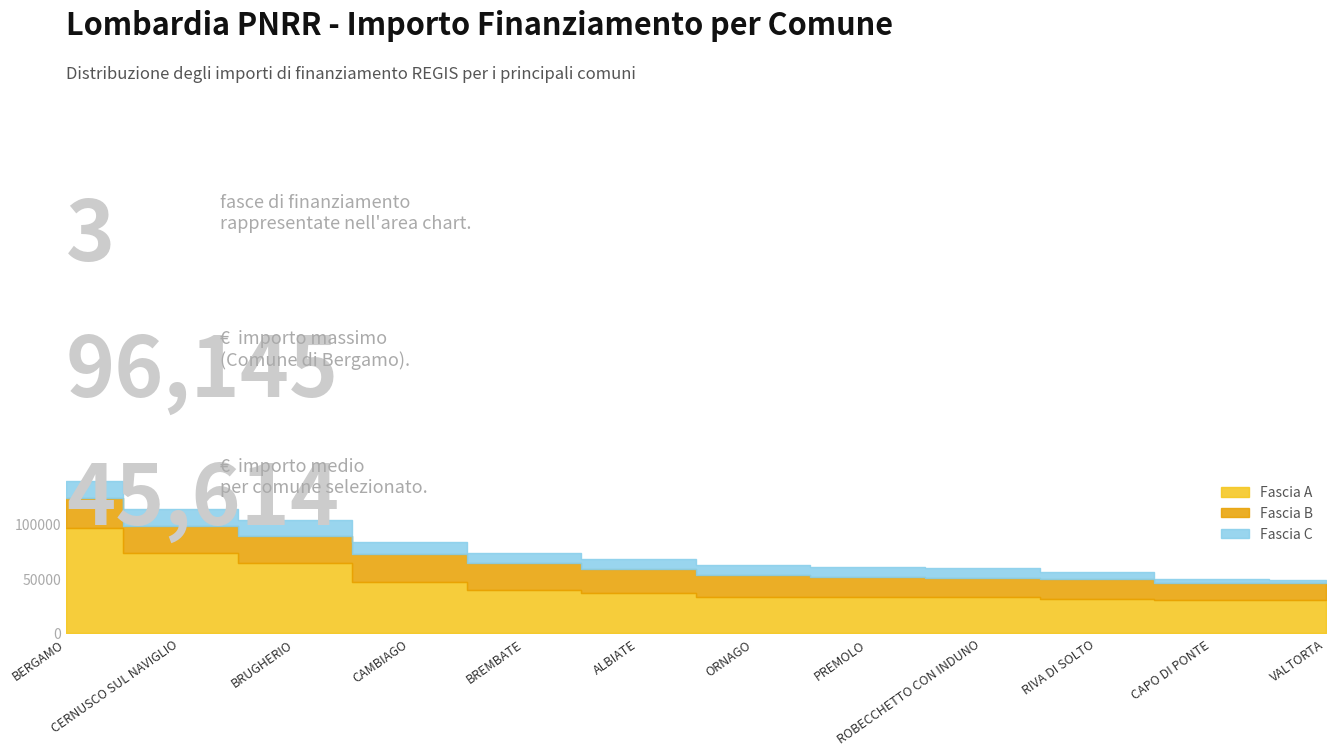

At which label does Fascia B first exceed 21852?

BERGAMO